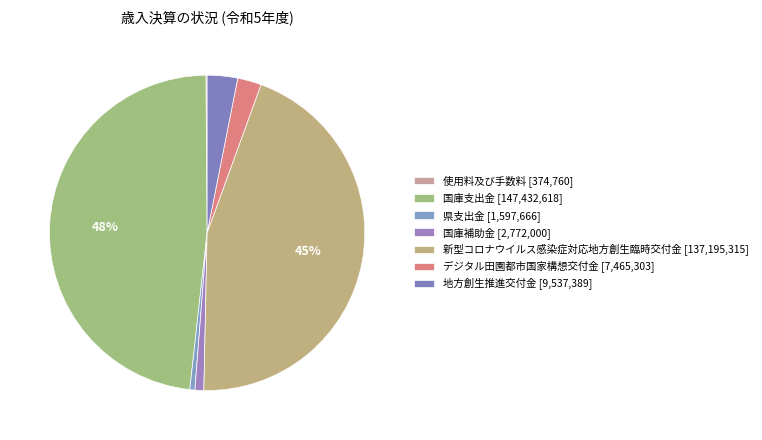

The 使用料及び手数料 slice represents 0% of the pie. True or false?

True